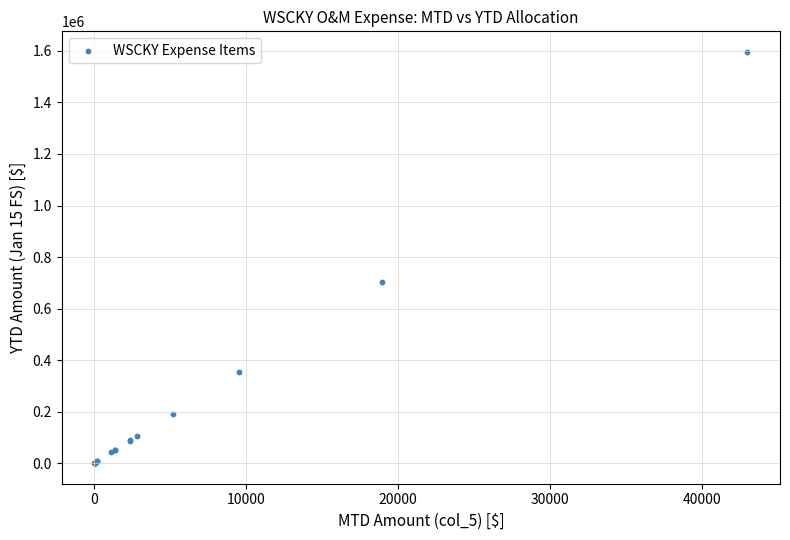

What Y value in the scatter plot is closest to 798123?

703946.3